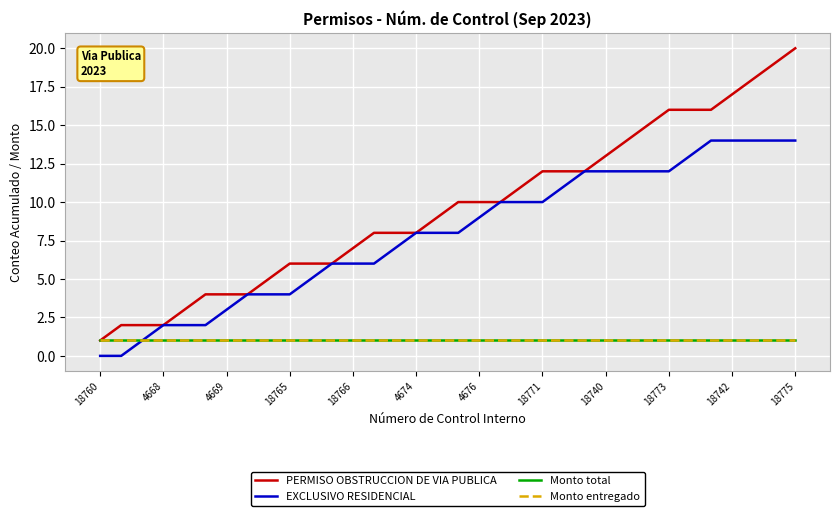

Does the chart display data point markers on the line(s)?

No